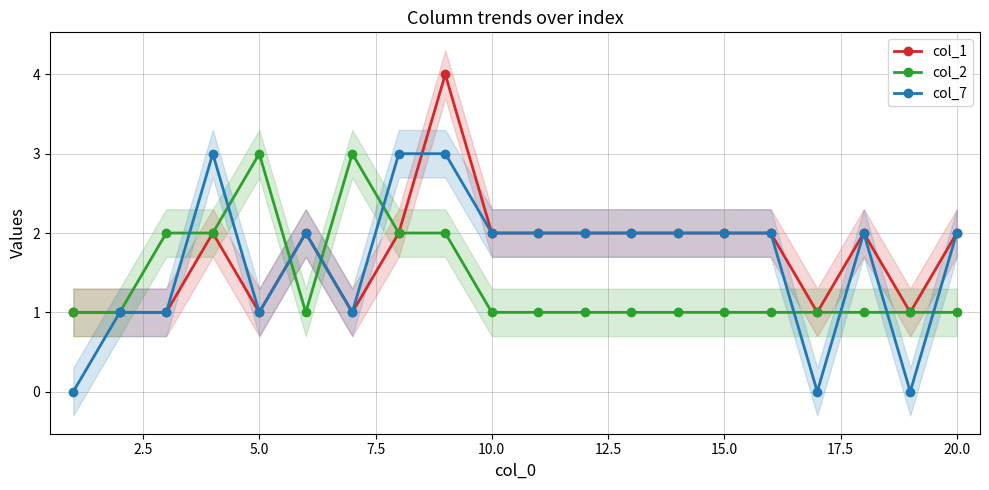

What is the maximum value for col_7?

3